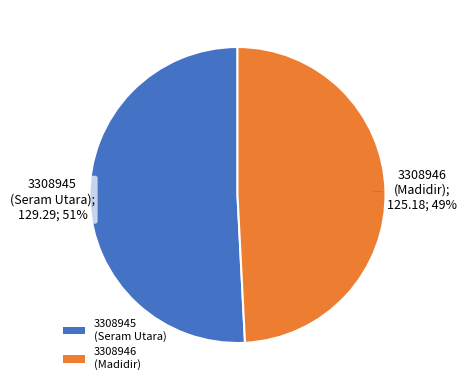

Do 3308945 (Seram Utara) and 3308946 (Madidir) together represent more than half of the pie?

Yes